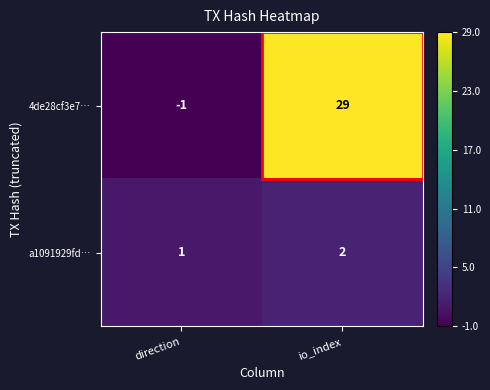

What is the sum of all a1091929fd… values?

3